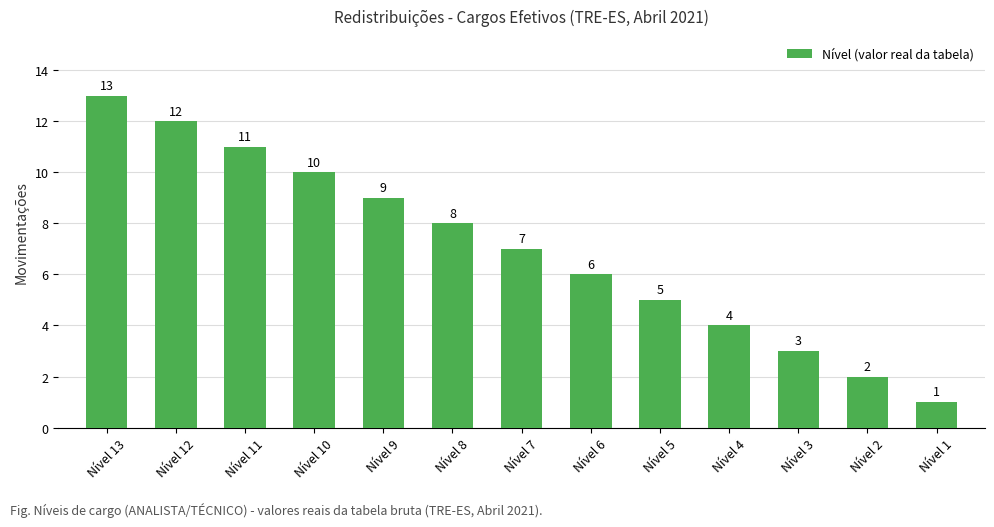

Reading right to left, what are all the values shown in this chart?

Nível 1=1	Nível 2=2	Nível 3=3	Nível 4=4	Nível 5=5	Nível 6=6	Nível 7=7	Nível 8=8	Nível 9=9	Nível 10=10	Nível 11=11	Nível 12=12	Nível 13=13